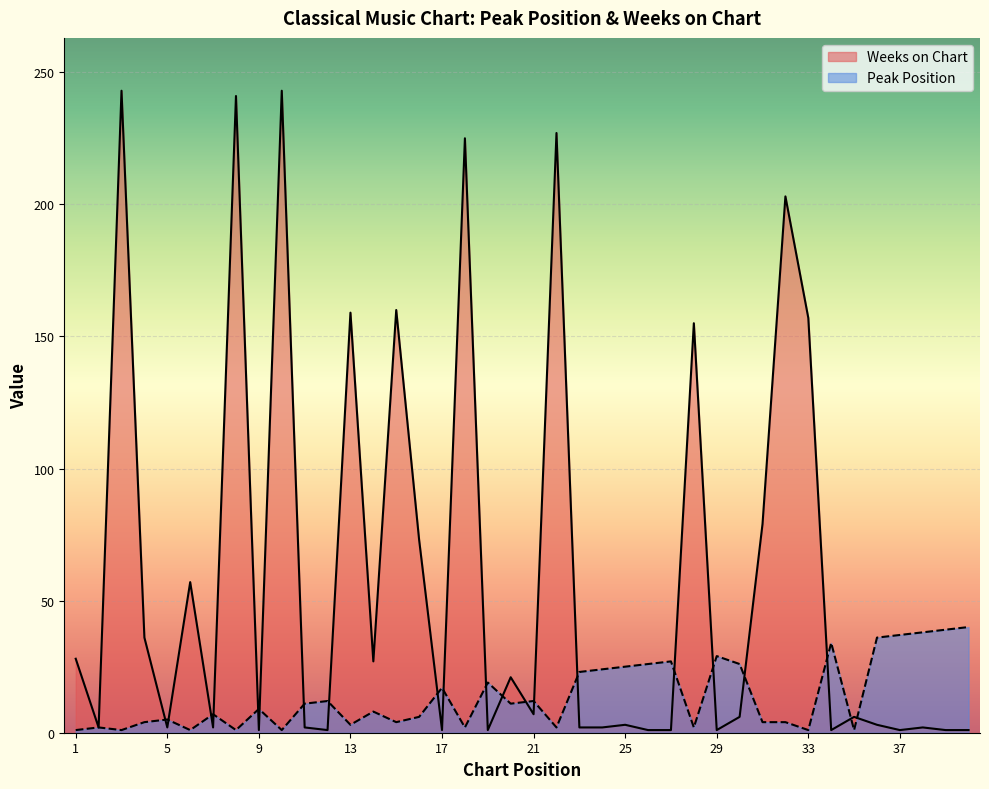

Between which two adjacent categories do Weeks on Chart and Peak Position first intersect?

4 and 5